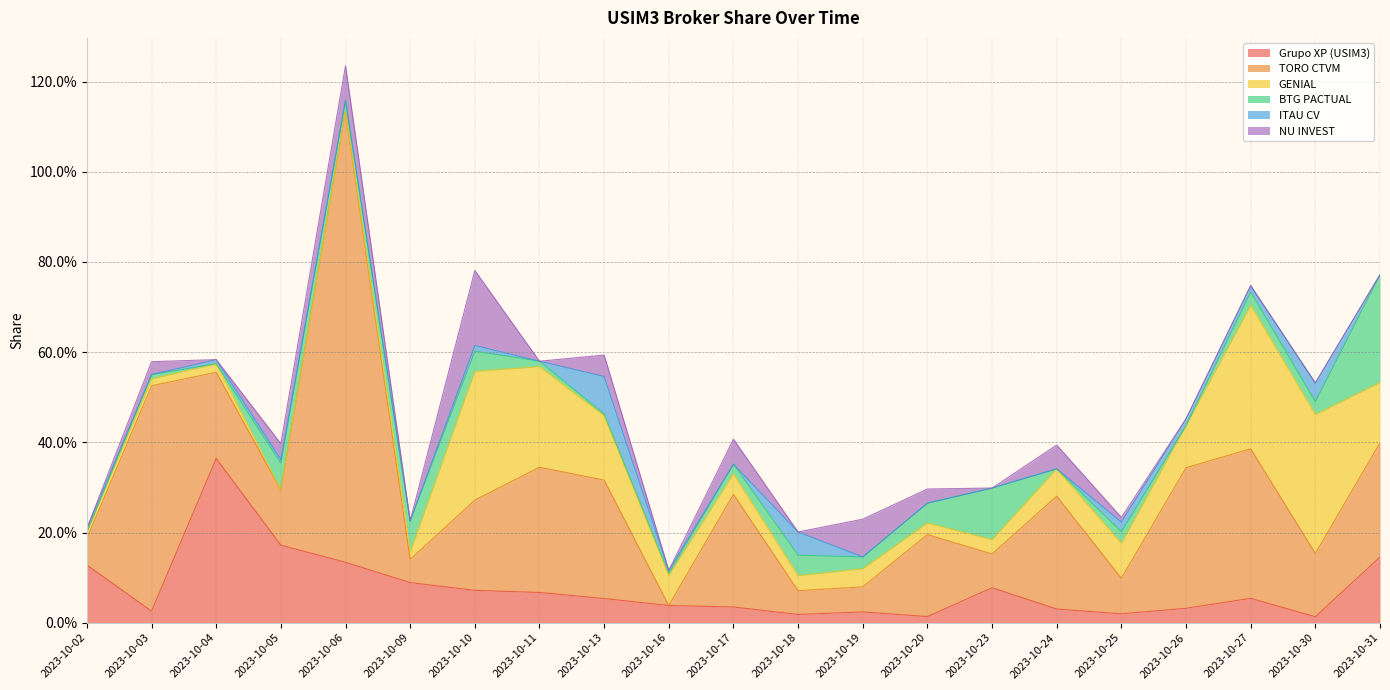

What is the value of the TORO CTVM point at the 7th from the left?

0.2